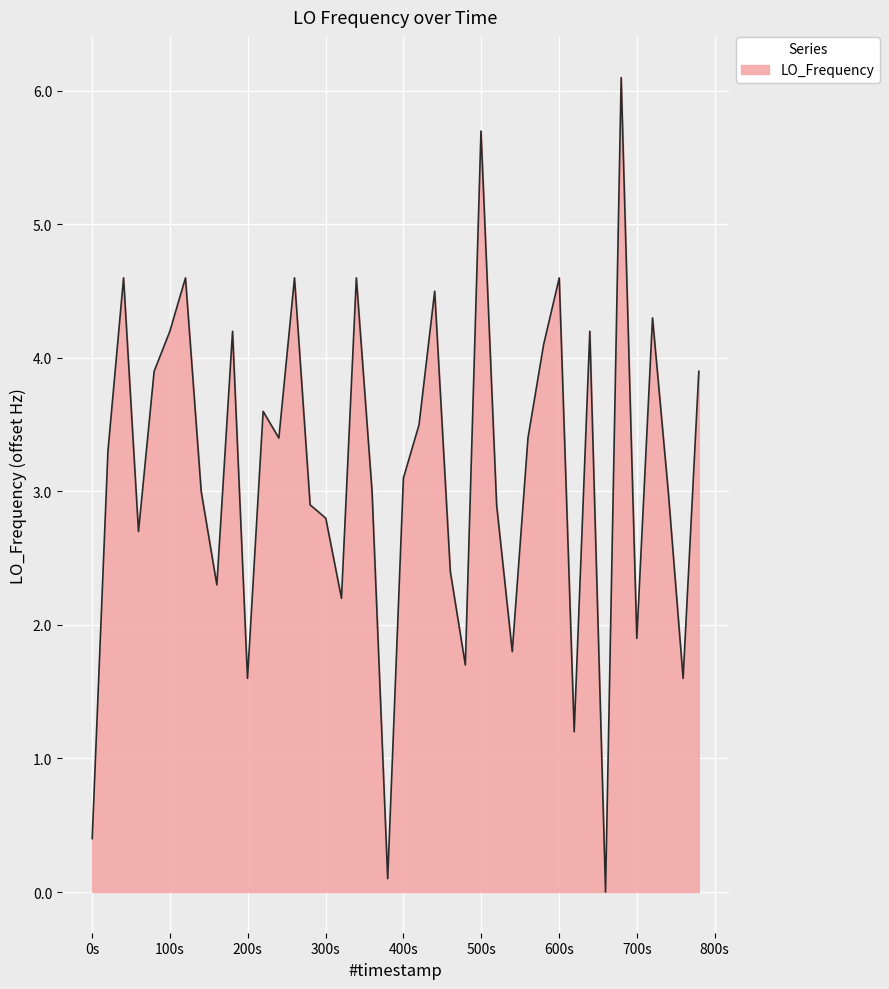

What is the difference between the maximum and minimum values?

6.1